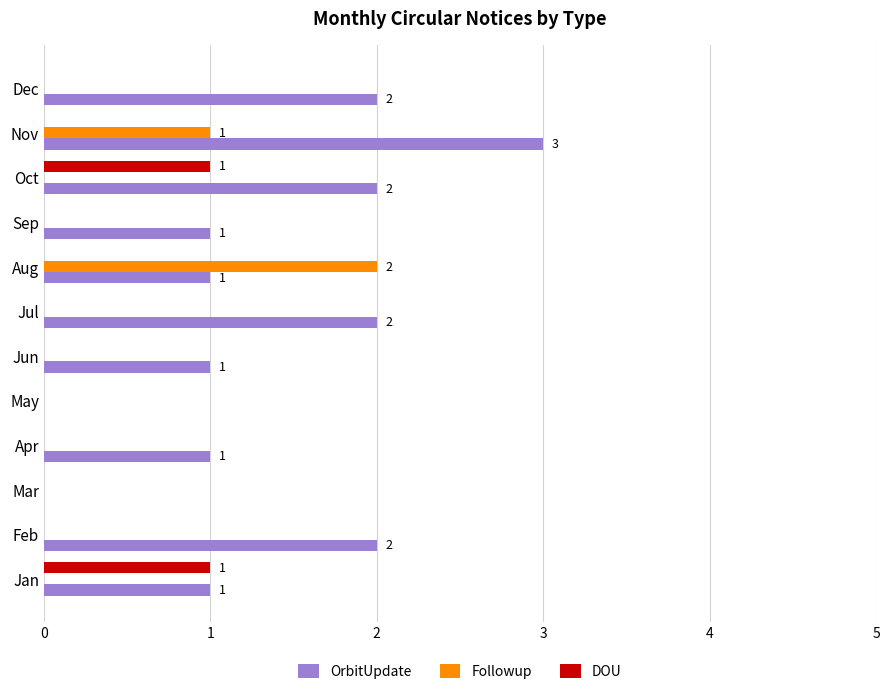

The value of Followup at Nov is 1. True or false?

True